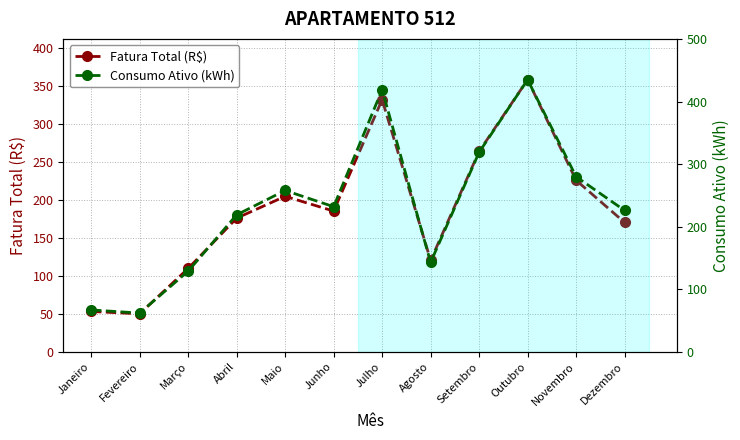

How many categories are shown in the chart?

12